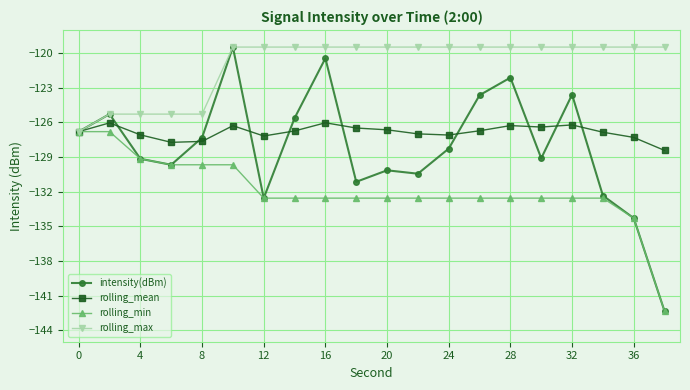

True or false: rolling_mean has more than 0 interior local peaks.

True